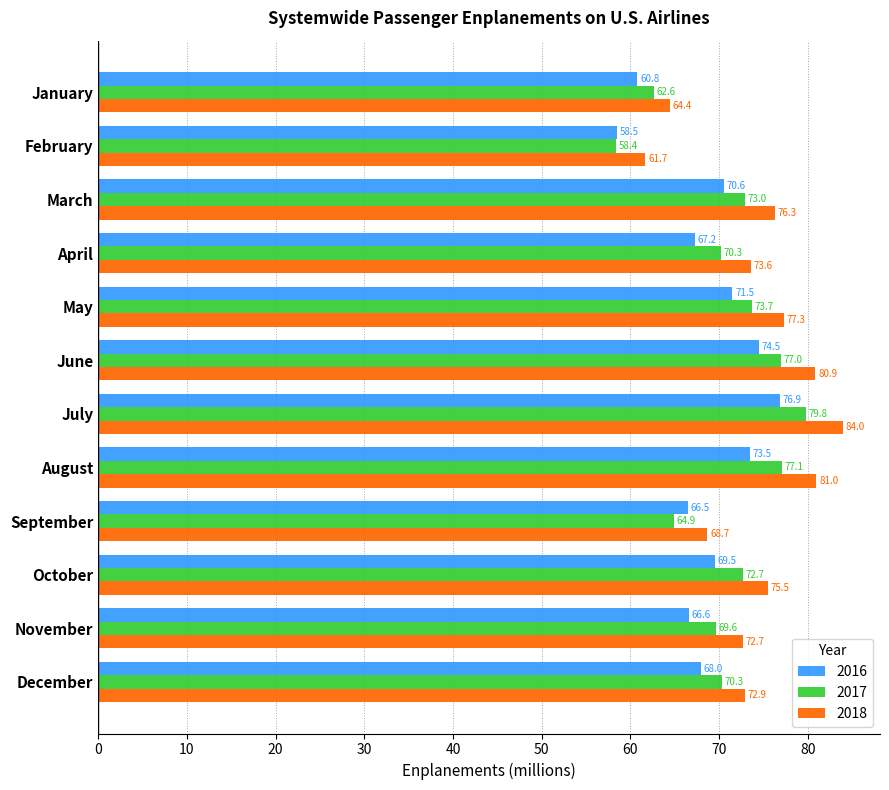

How many data points in 2018 are less than 75?

6